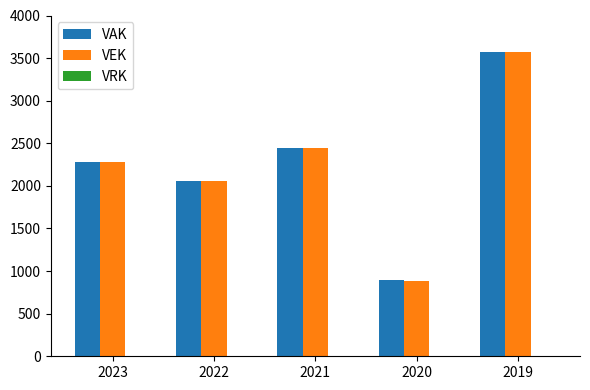

At how many categories does at least one series exceed 1587?

4